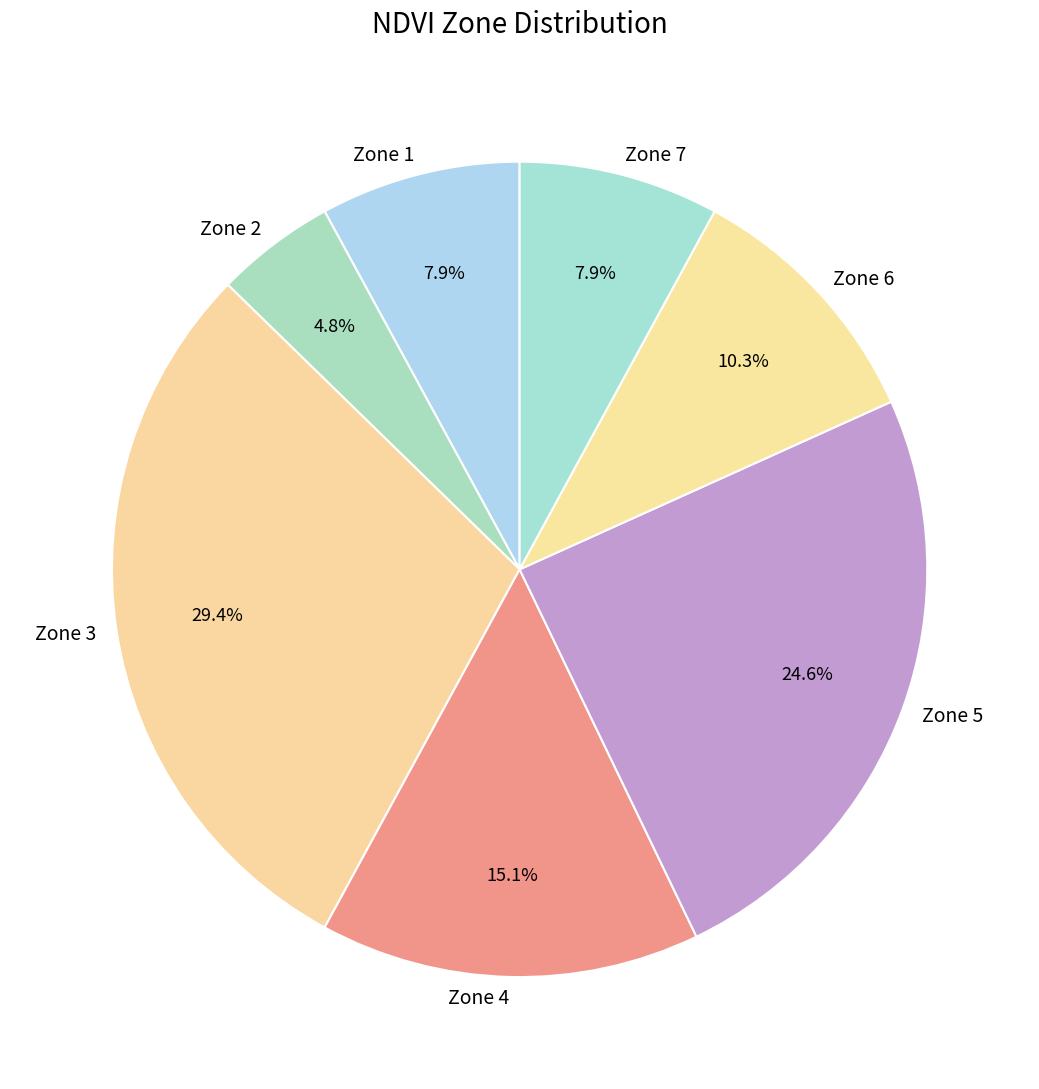

Which has a higher value, Zone 5 or Zone 7?

Zone 5